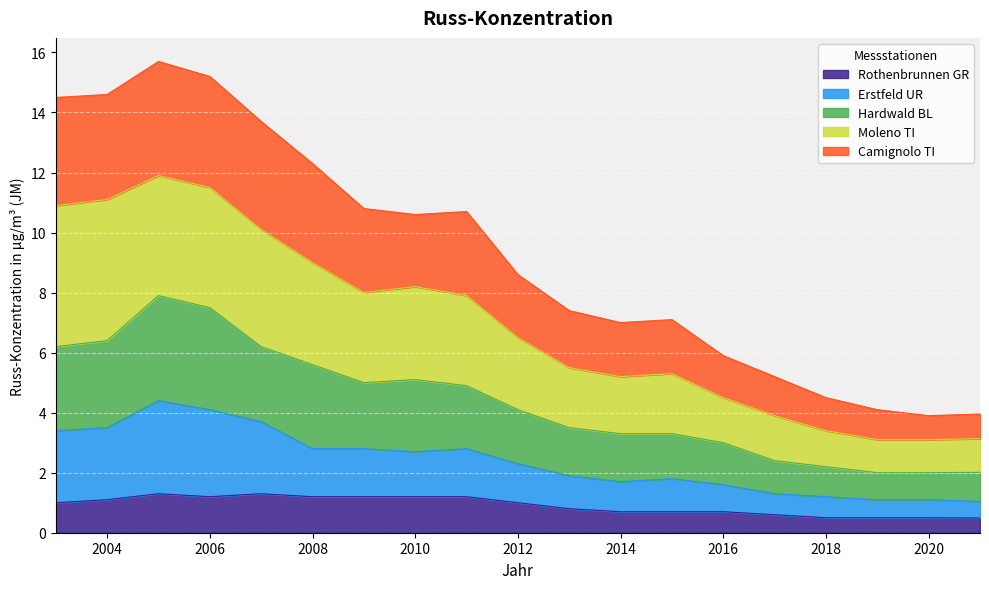

What is the value of the Erstfeld UR point at the 13th from the left?

1.8